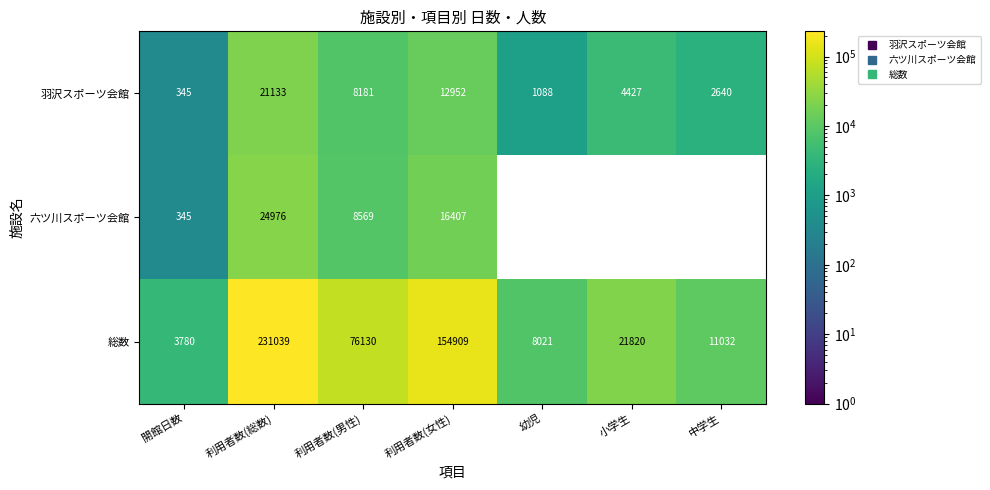

At 利用者数(総数), list the series in order from smallest to largest.

羽沢スポーツ会館, 六ツ川スポーツ会館, 総数